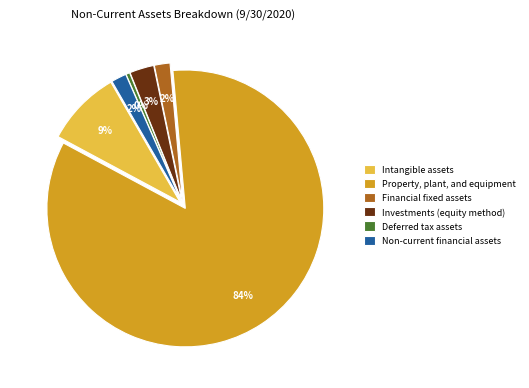

Which has a higher value, Financial fixed assets or Property, plant, and equipment?

Property, plant, and equipment